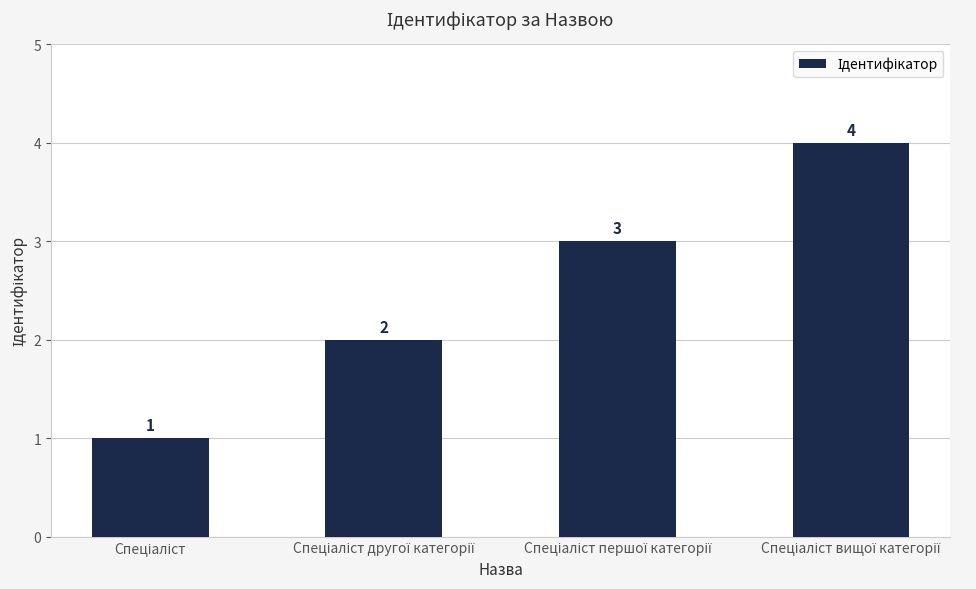

What is the difference between the maximum and minimum values?

3